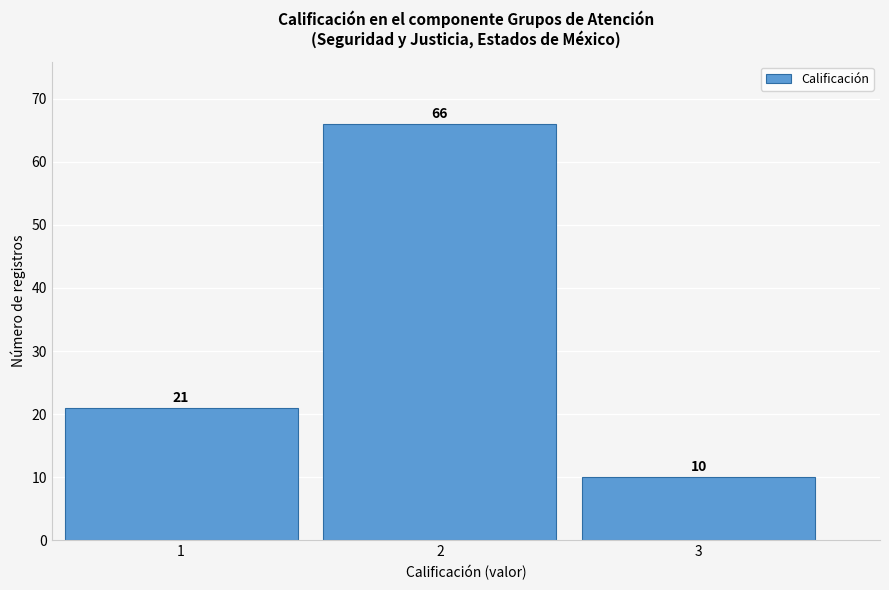

Over which range of the x-axis is the bar tallest?

1.5 to 2.5